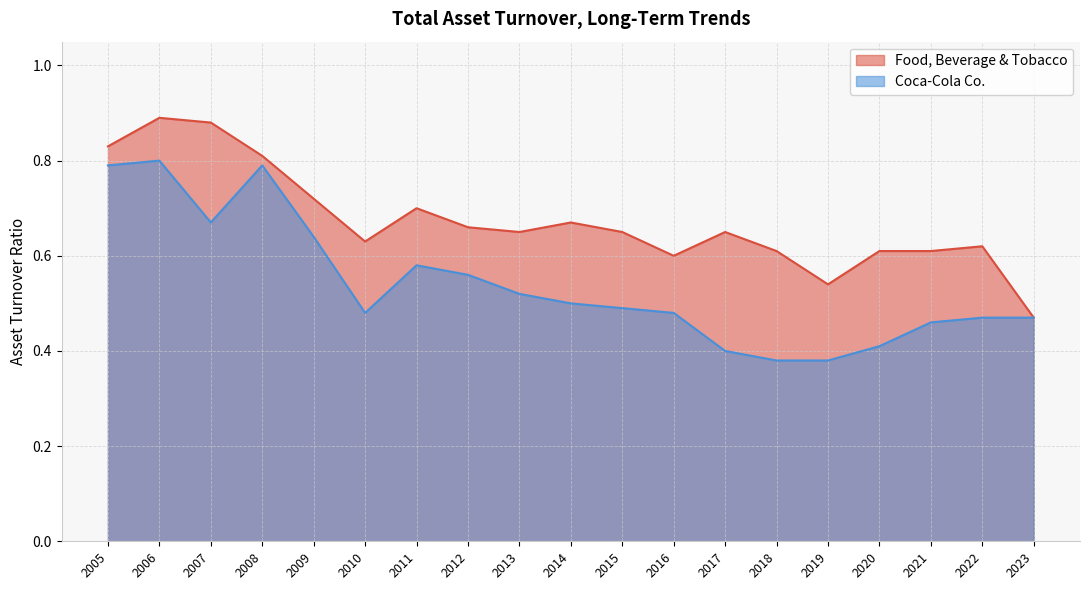

How many lines are shown in the chart?

2